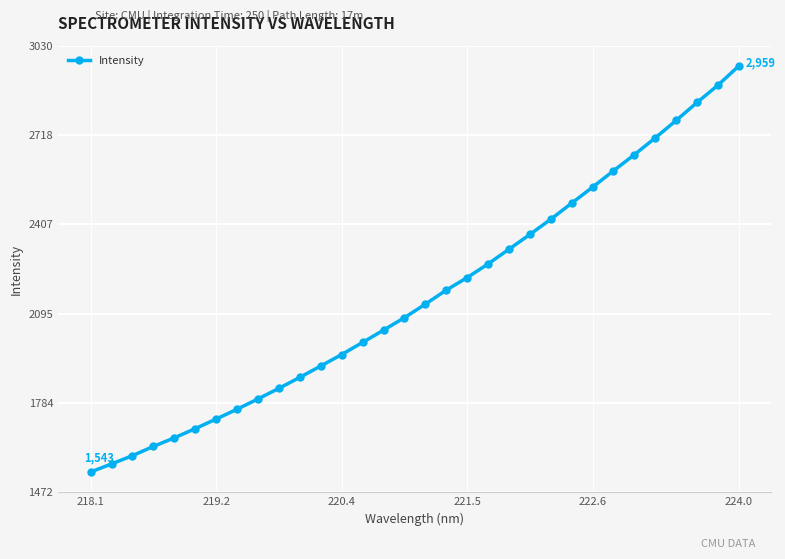

What is the average value?

2156.6